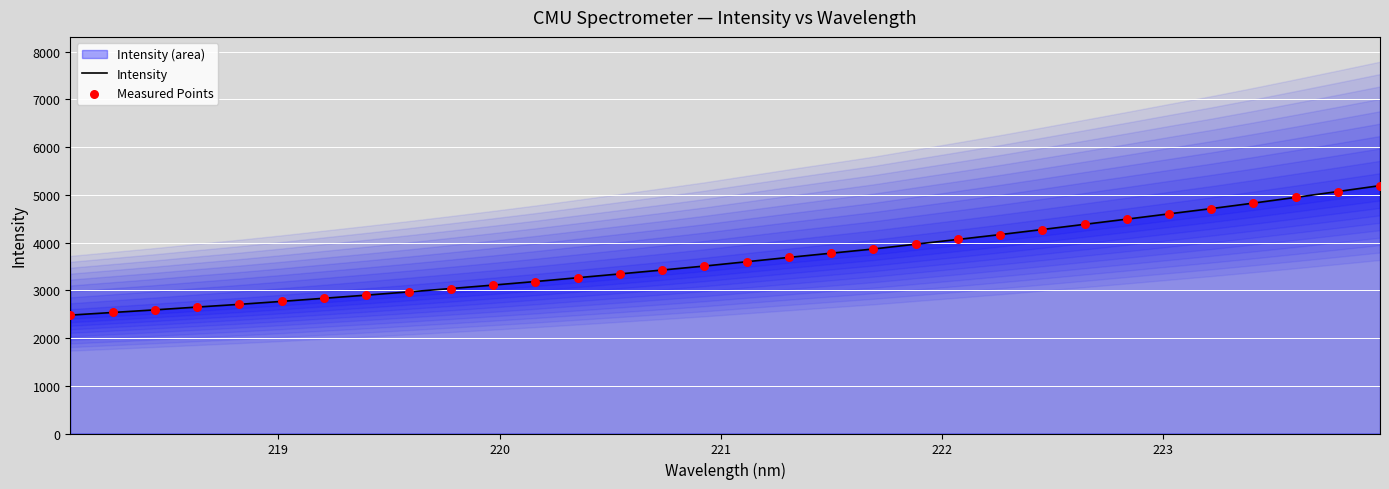

Which series reaches the minimum Y coordinate?

Intensity